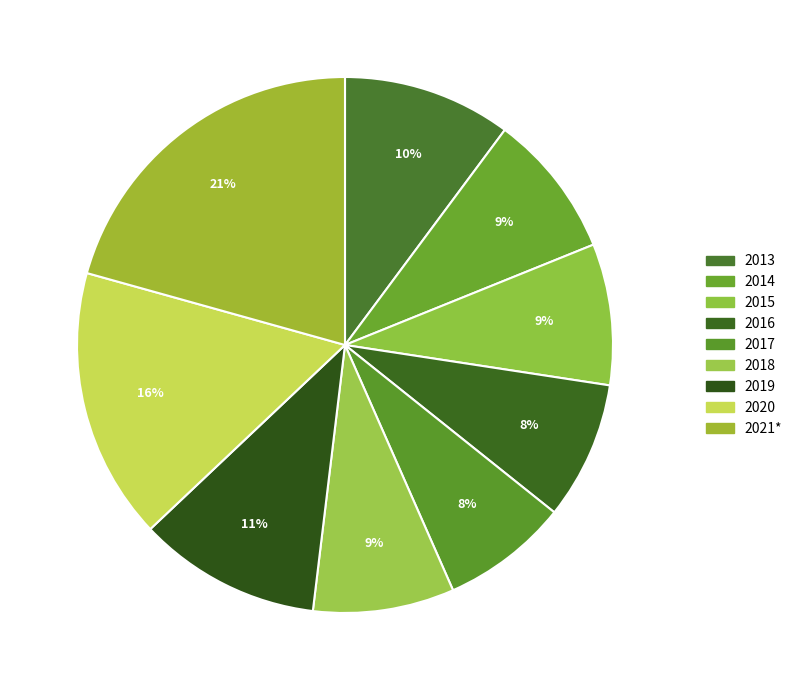

Which has a higher value, 2013 or 2014?

2013